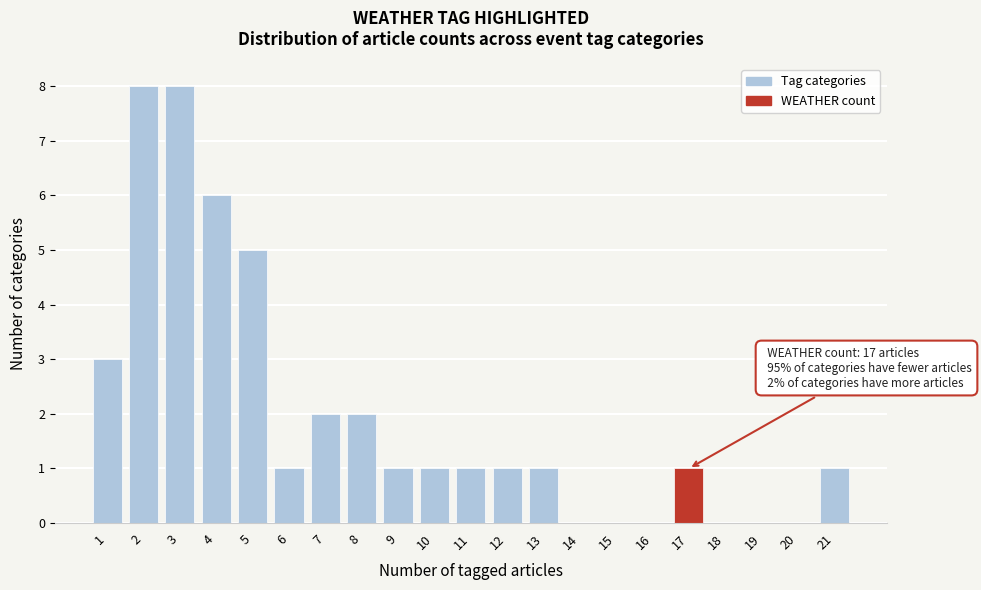

Reading right to left, transcribe all the data shown in this chart.

21=1	20=0	19=0	18=0	17=1	16=0	15=0	14=0	13=1	12=1	11=1	10=1	9=1	8=2	7=2	6=1	5=5	4=6	3=8	2=8	1=3